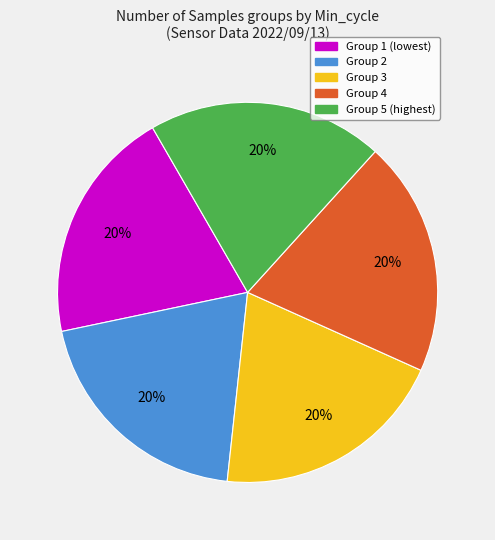

Is there a majority slice in this chart?

No